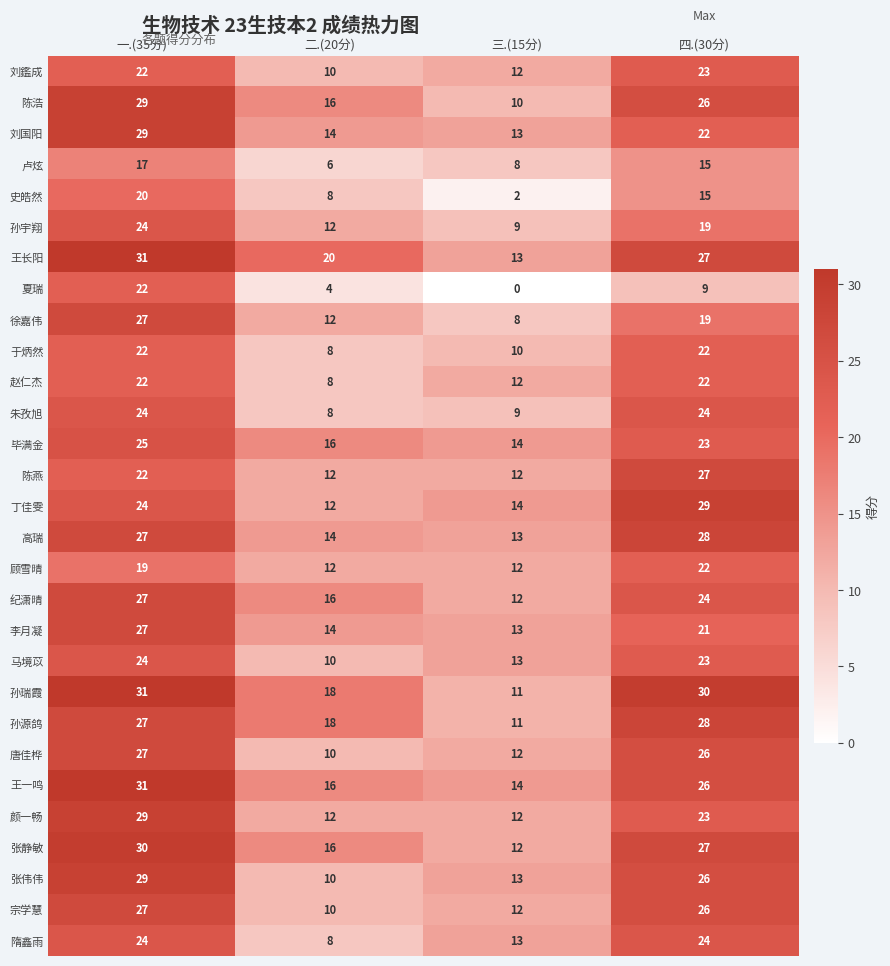

Rank the categories by 王长阳 value from highest to lowest.

一.(35分), 四.(30分), 二.(20分), 三.(15分)